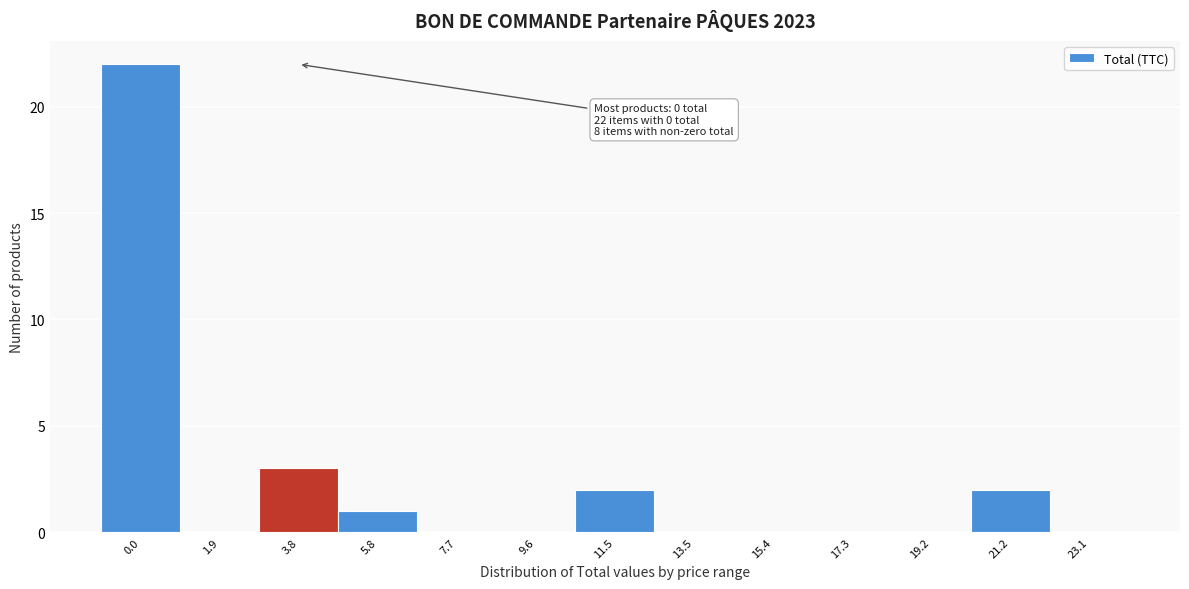

Reading left to right, what are all the values shown in this chart?

0.0=22	1.9=0	3.8=3	5.8=1	7.7=0	9.6=0	11.5=2	13.5=0	15.4=0	17.3=0	19.2=0	21.2=2	23.1=0